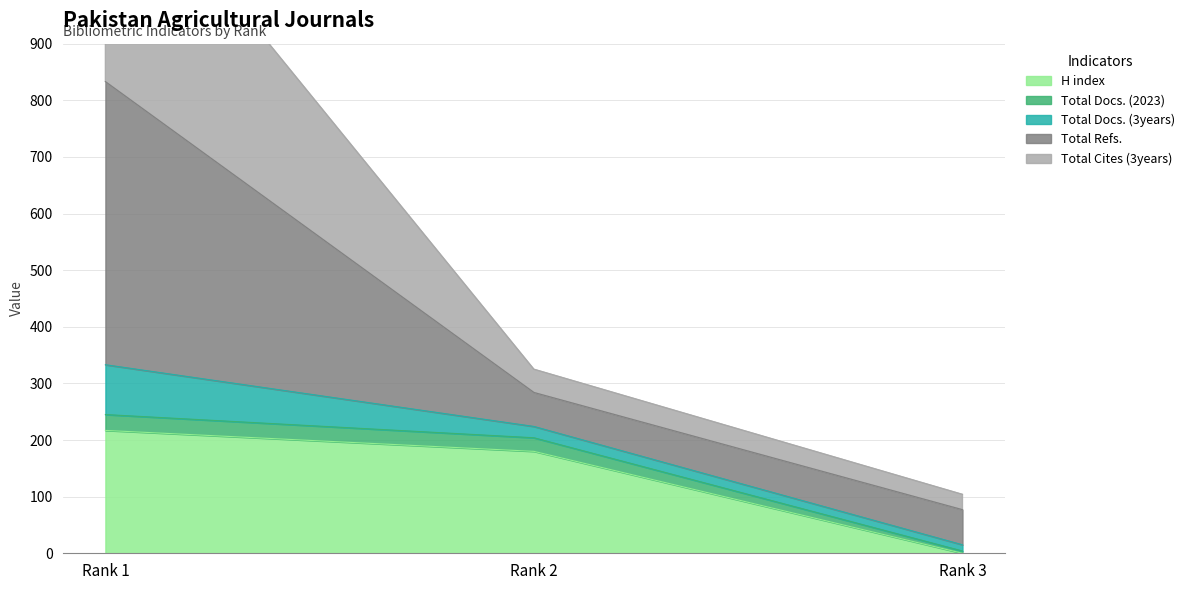

At which label does H index first exceed 180?

Rank 1